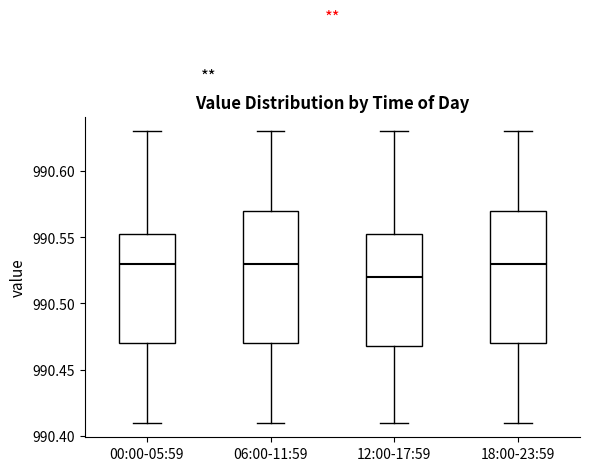

Reading left to right, transcribe this box plot: for each box, give where its median line is, the range the box spans, and where its two whiskers end, as read against the y-axis. The values are not printed on the chart, so give them approximately, as read against the axis.

00:00-05:59: median 990.530, box 990.470 to 990.555, whiskers 990.410 to 990.630
06:00-11:59: median 990.530, box 990.470 to 990.570, whiskers 990.410 to 990.630
12:00-17:59: median 990.520, box 990.470 to 990.555, whiskers 990.410 to 990.630
18:00-23:59: median 990.530, box 990.470 to 990.570, whiskers 990.410 to 990.630